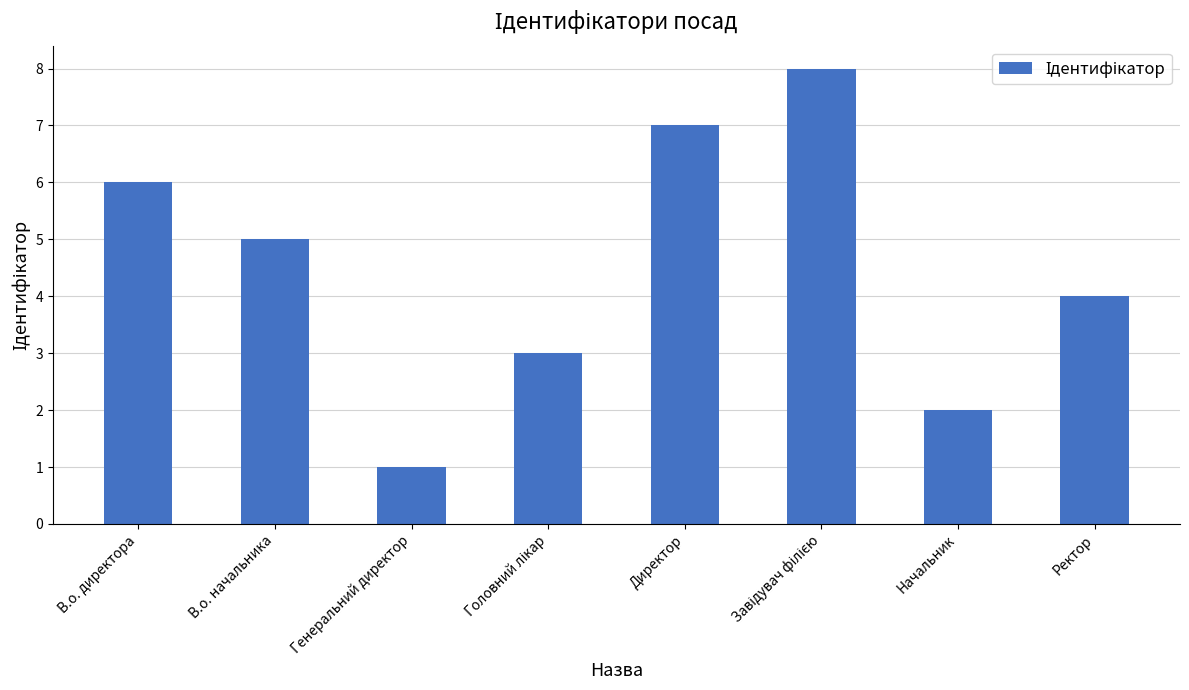

At which category does the chart reach its minimum across all series?

Генеральний директор